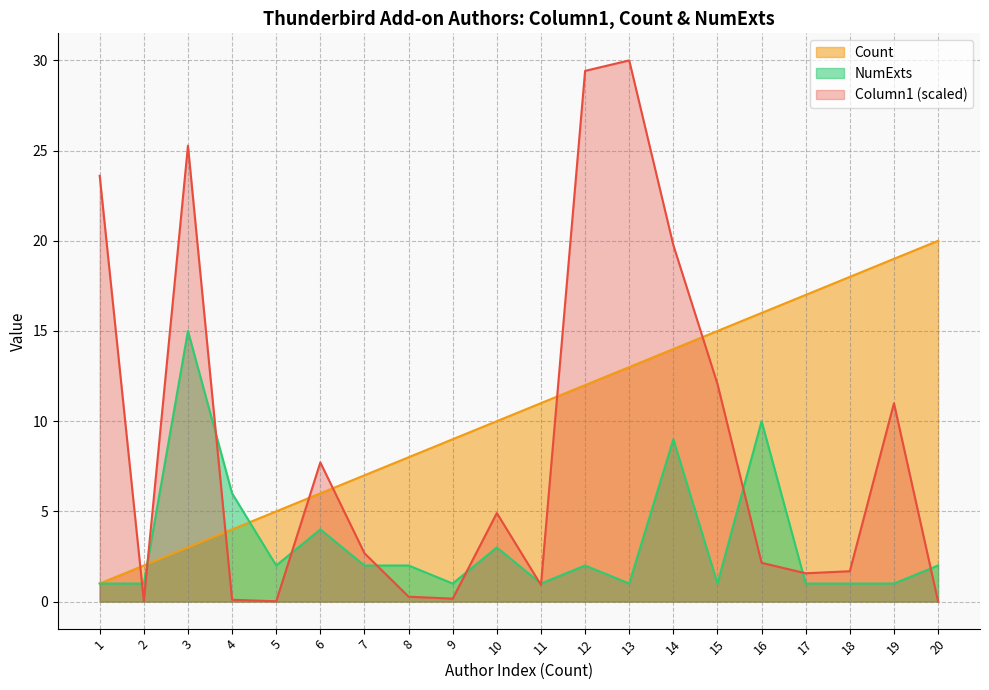

How many lines are shown in the chart?

3